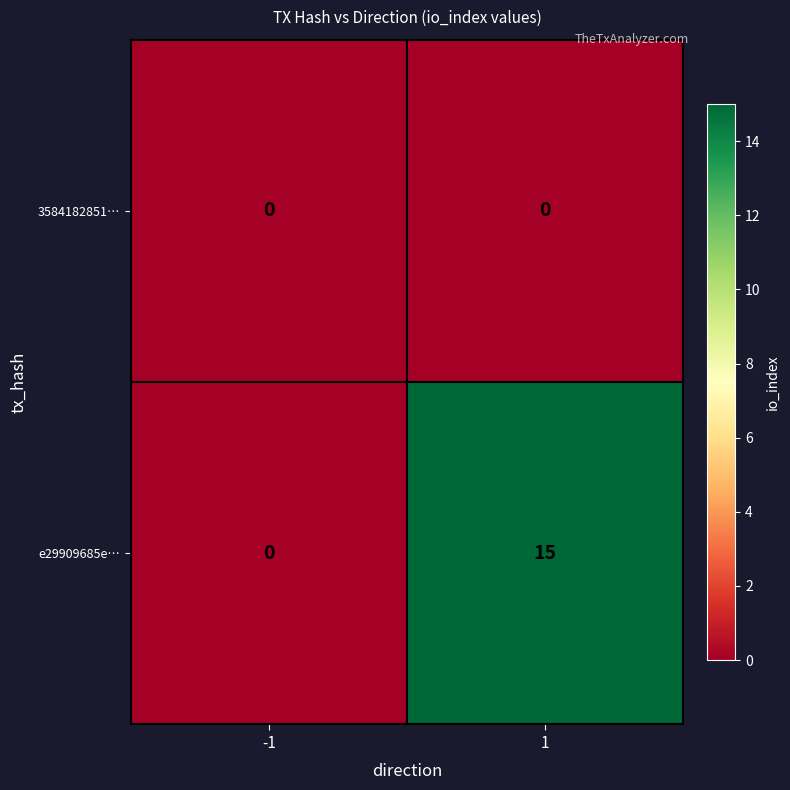

The value of 3584182851… at -1 is 0. True or false?

True